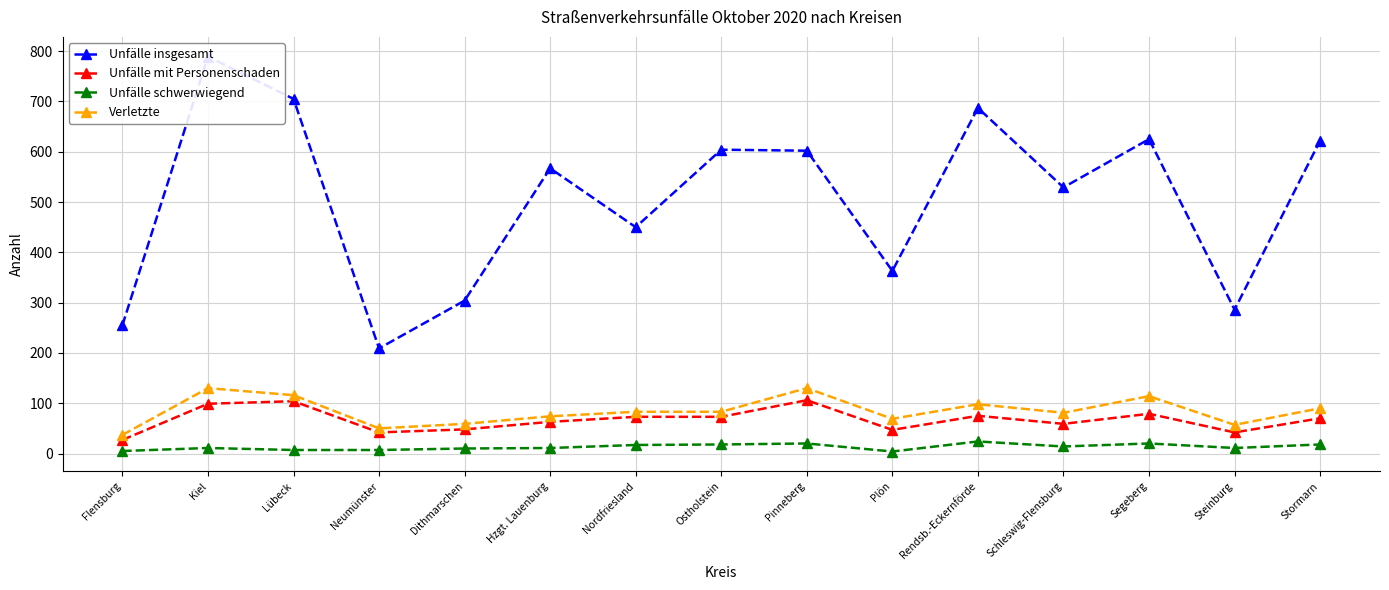

At which label does Unfälle schwerwiegend first exceed 11?

Nordfriesland